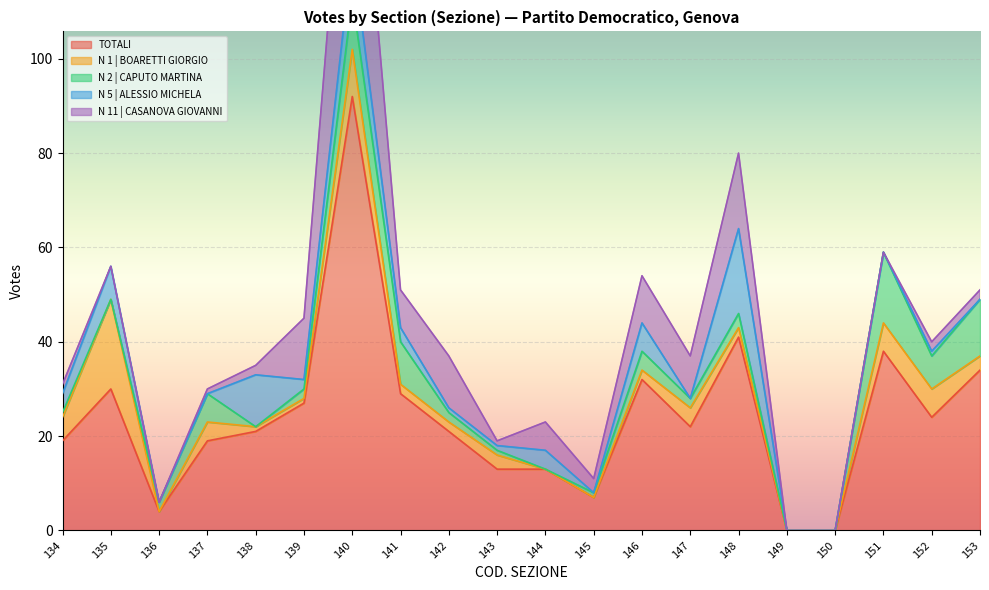

Reading left to right, list all the values displayed in this chart.

TOTALI: 134=19	135=30	136=4	137=19	138=21	139=27	140=92	141=29	142=21	143=13	144=13	145=7	146=32	147=22	148=41	149=0	150=0	151=38	152=24	153=34
N 1 | BOARETTI GIORGIO: 134=5	135=19	136=0	137=4	138=1	139=1	140=10	141=2	142=2	143=3	144=0	145=0	146=2	147=4	148=2	149=0	150=0	151=6	152=6	153=3
N 2 | CAPUTO MARTINA: 134=1	135=0	136=2	137=6	138=0	139=2	140=11	141=9	142=2	143=1	144=0	145=1	146=4	147=2	148=3	149=0	150=0	151=15	152=7	153=12
N 5 | ALESSIO MICHELA: 134=4	135=7	136=0	137=0	138=11	139=2	140=10	141=3	142=1	143=1	144=4	145=0	146=6	147=0	148=18	149=0	150=0	151=0	152=1	153=0
N 11 | CASANOVA GIOVANNI: 134=2	135=0	136=0	137=1	138=2	139=13	140=47	141=8	142=11	143=1	144=6	145=3	146=10	147=9	148=16	149=0	150=0	151=0	152=2	153=2